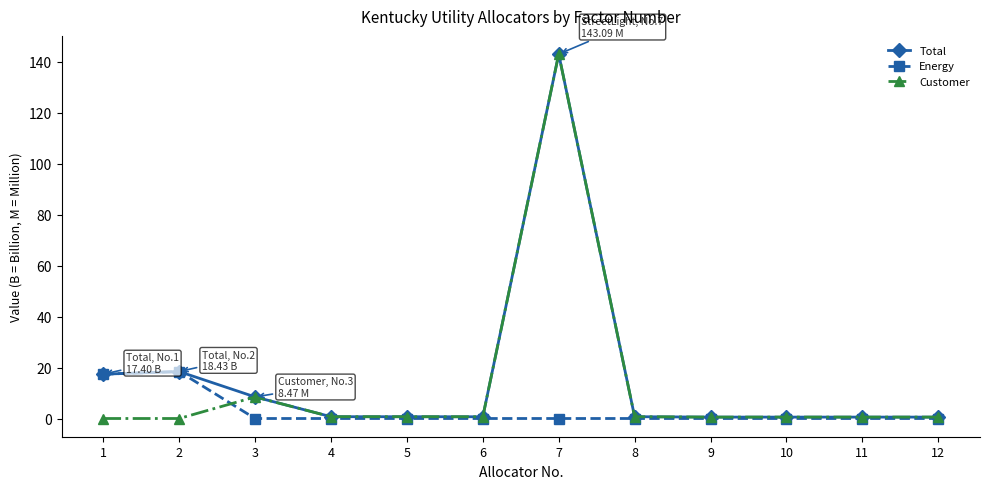

What is the value of the Total point at the 3rd from the left?

8.5